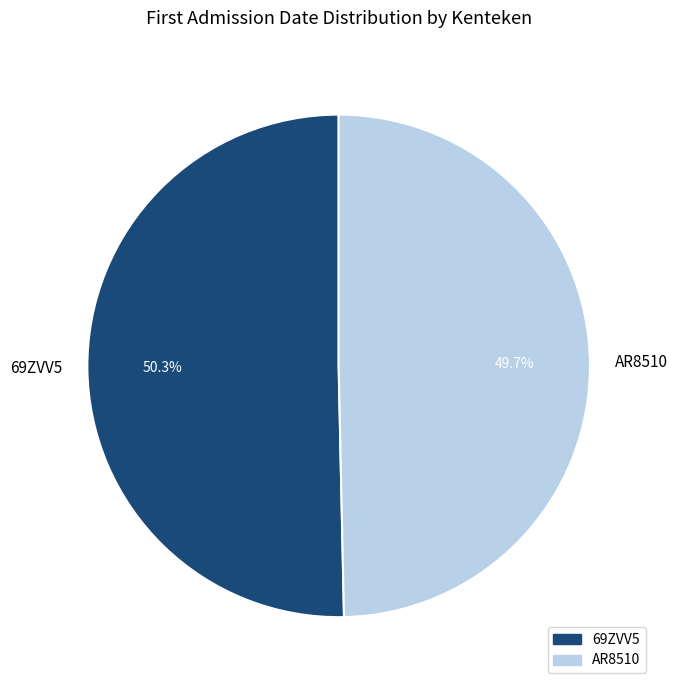

Approximately how many times larger is the value at AR8510 compared to 69ZVV5?

1.0